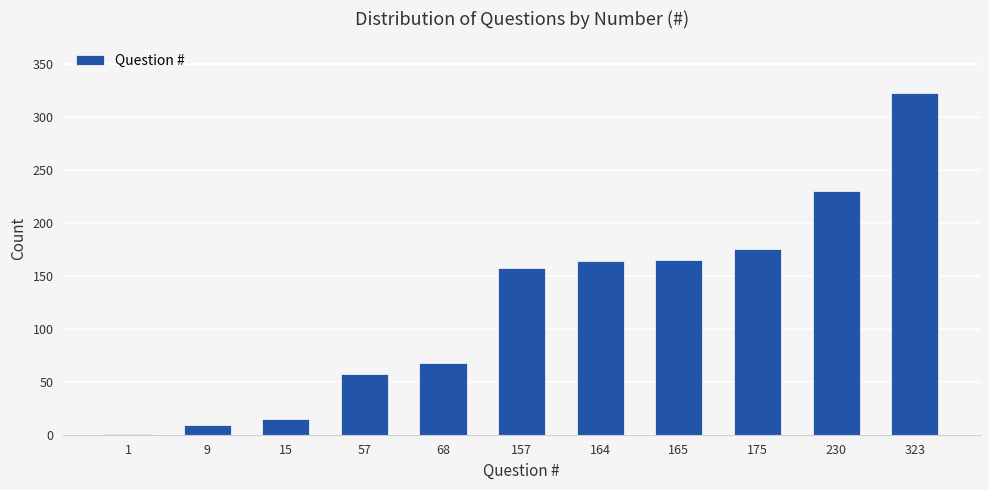

The chart shows a value of 175 at 175. True or false?

True